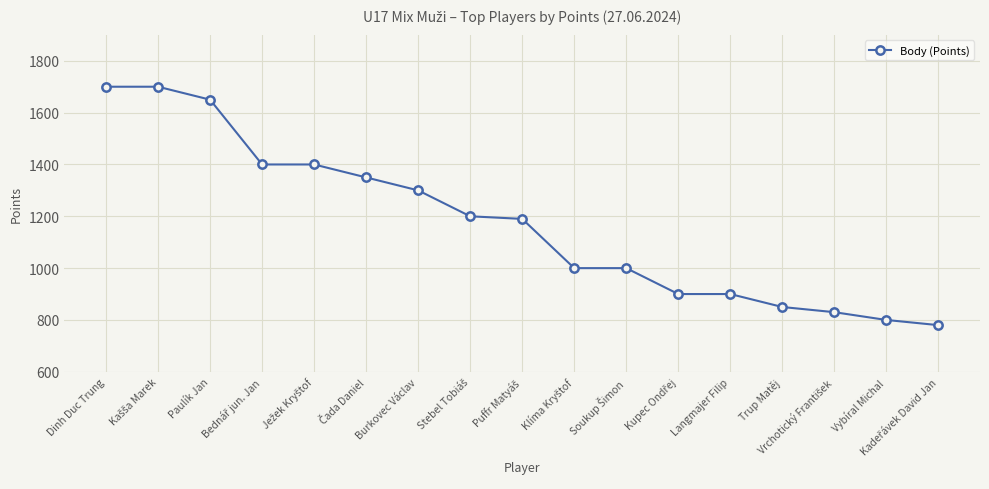

What is the change in value from Dinh Duc Trung to Burkovec Václav?

-400